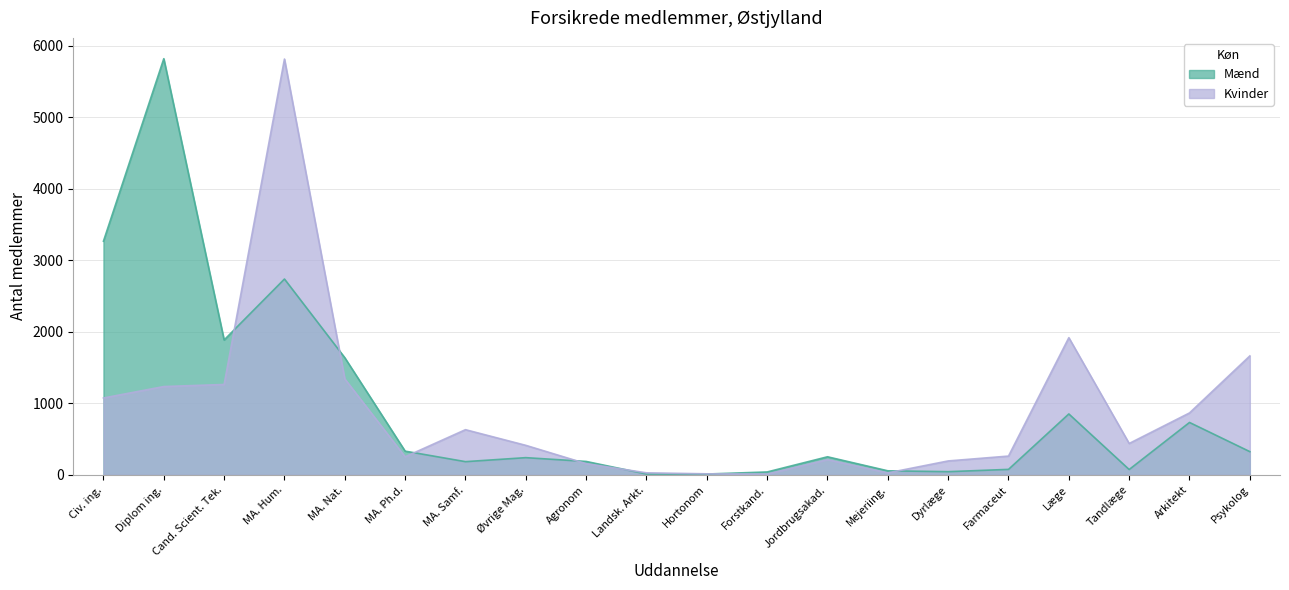

List the labels in order of Kvinder value, largest first.

MA. Hum., Læge, Psykolog, MA. Nat., Cand. Scient. Tek., Diplom ing., Civ. ing., Arkitekt, MA. Samf., Tandlæge, Øvrige Mag., Farmaceut, MA. Ph.d., Jordbrugsakad., Dyrlæge, Agronom, Landsk. Arkt., Mejeriing., Hortonom, Forstkand.